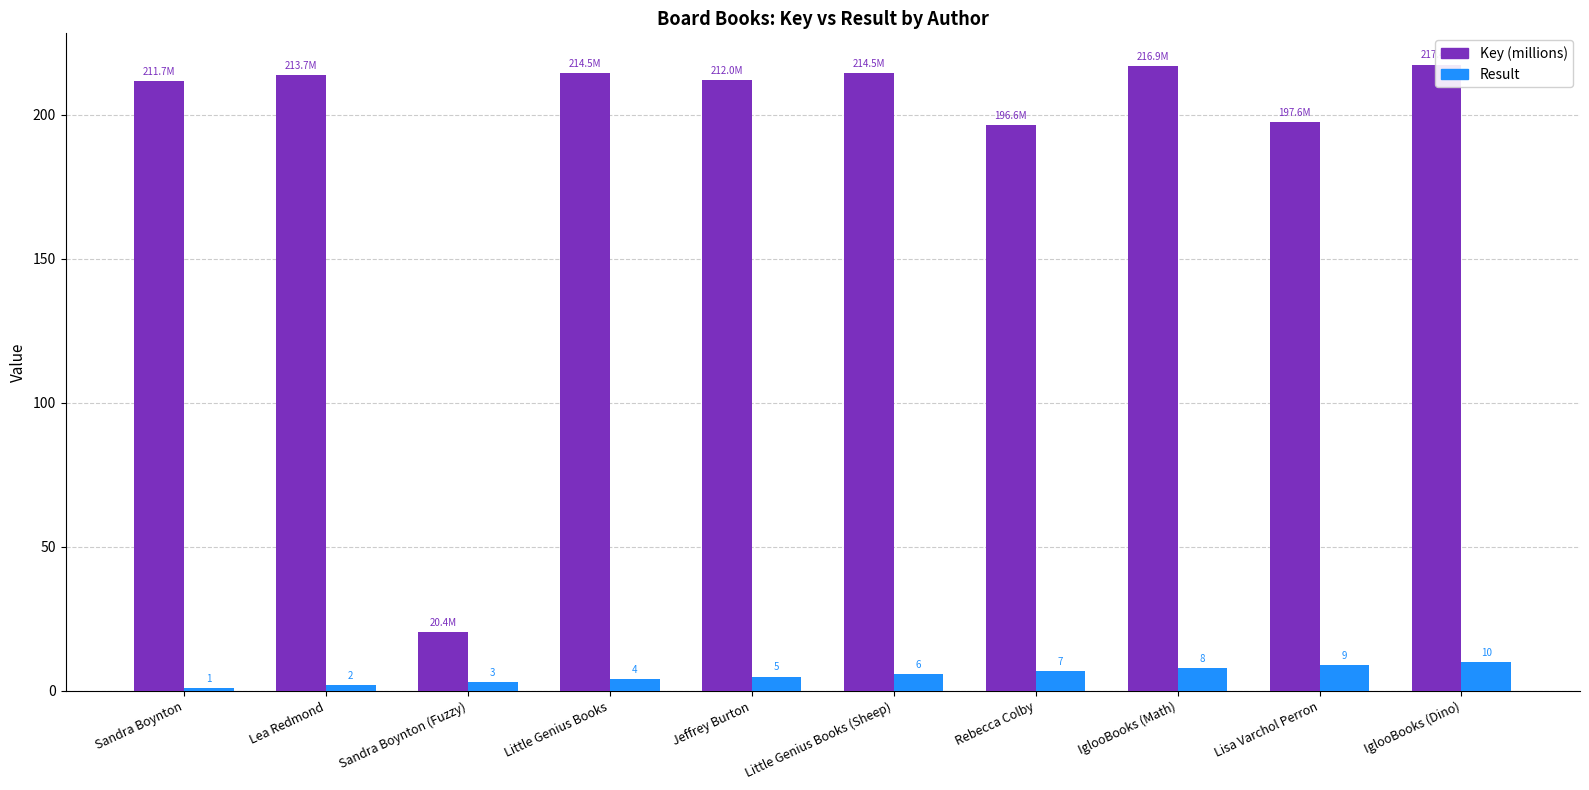

What are all the series names shown in the legend?

Key (millions), Result